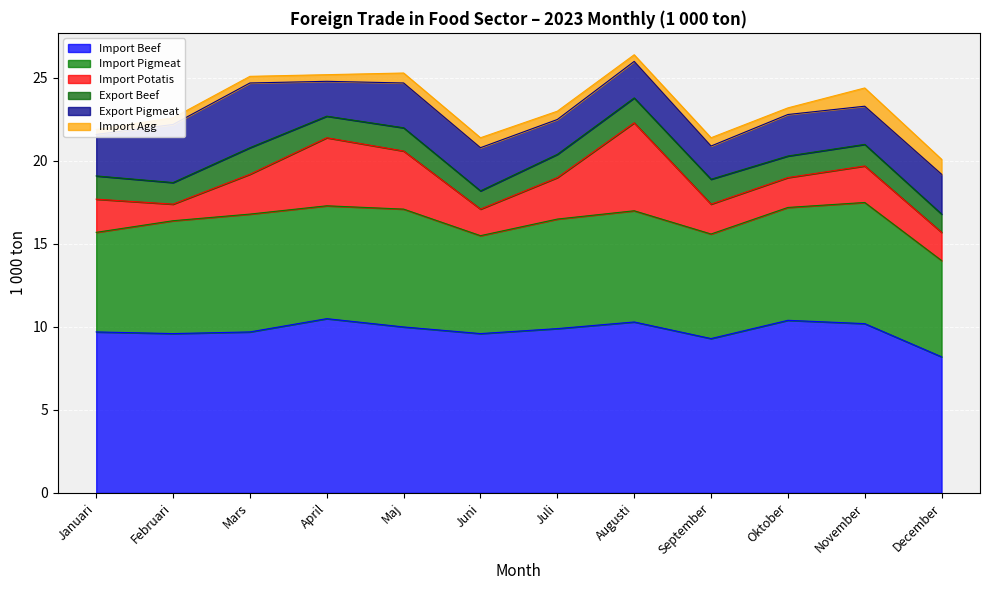

Reading right to left, list all the values displayed in this chart.

Import Beef: 8.2	10.2	10.4	9.3	10.3	9.9	9.6	10.0	10.5	9.7	9.6	9.7
Import Pigmeat: 5.8	7.3	6.8	6.3	6.7	6.6	5.9	7.1	6.8	7.1	6.8	6.0
Import Potatis: 1.7	2.2	1.8	1.8	5.3	2.5	1.6	3.5	4.1	2.4	1.0	2.0
Export Beef: 1.1	1.3	1.3	1.5	1.5	1.4	1.1	1.4	1.3	1.6	1.3	1.4
Export Pigmeat: 2.4	2.3	2.5	2.0	2.2	2.1	2.6	2.7	2.1	3.9	3.5	2.5
Import Agg: 0.9	1.1	0.4	0.5	0.4	0.5	0.6	0.6	0.4	0.4	0.4	0.3